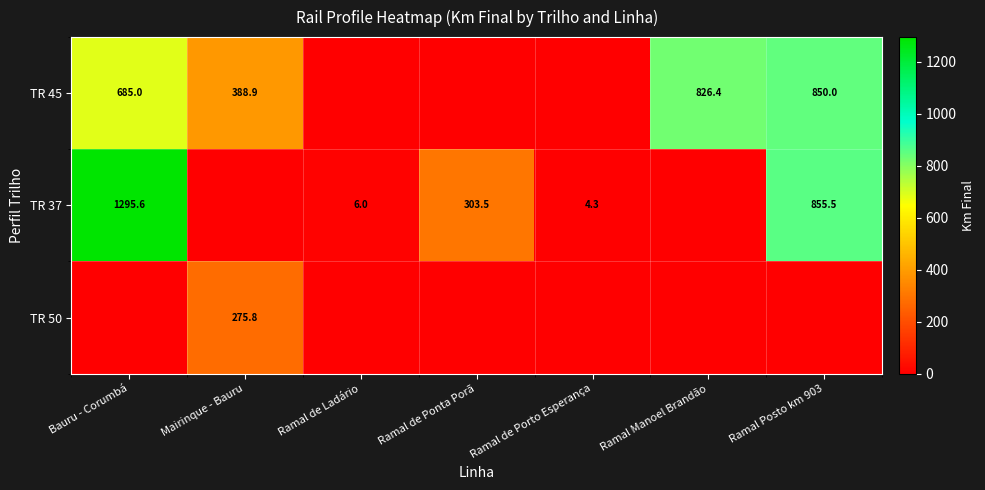

The TR 37 series shows 4.3 at Ramal de Porto Esperança. True or false?

True